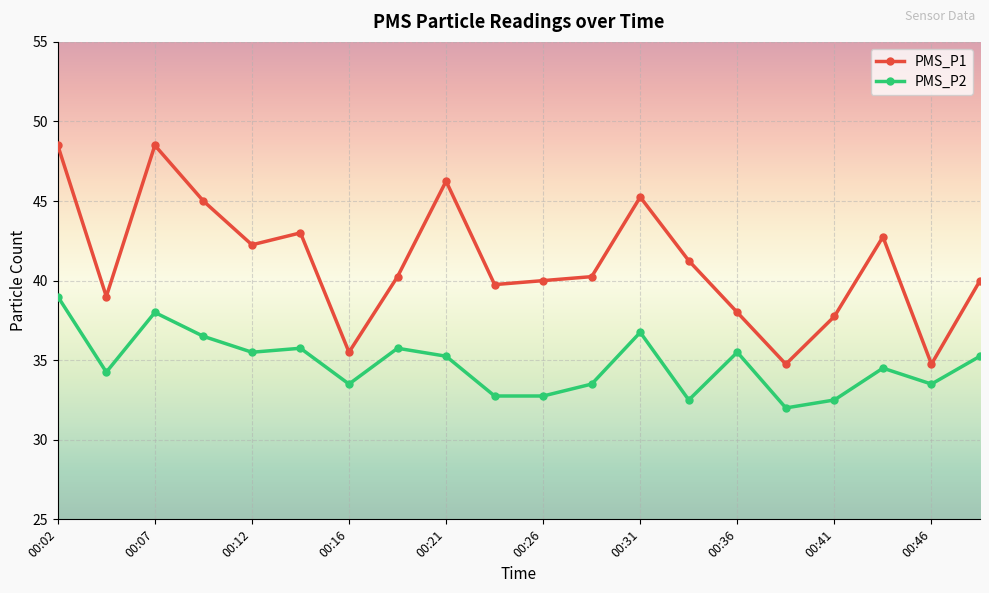

Which series has the largest range (max minus min)?

PMS_P1